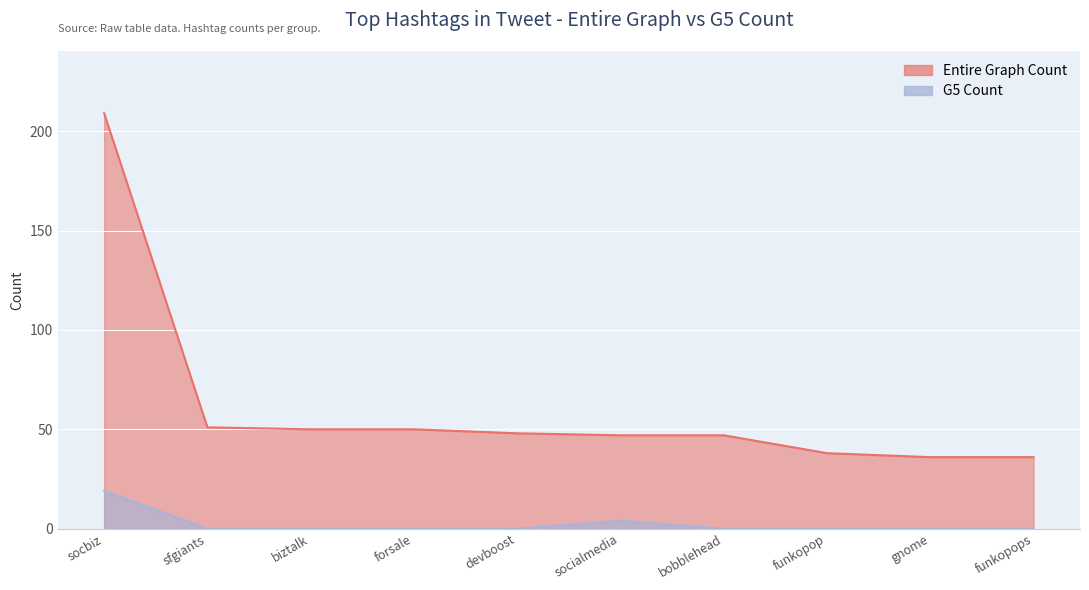

What value does the Entire Graph Count series have at biztalk, to the nearest 50?

50